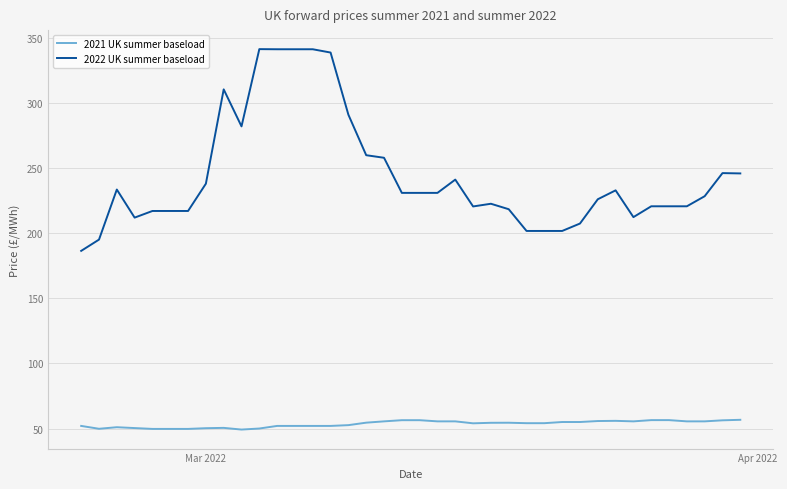

Which series has the largest range (max minus min)?

2022 UK summer baseload